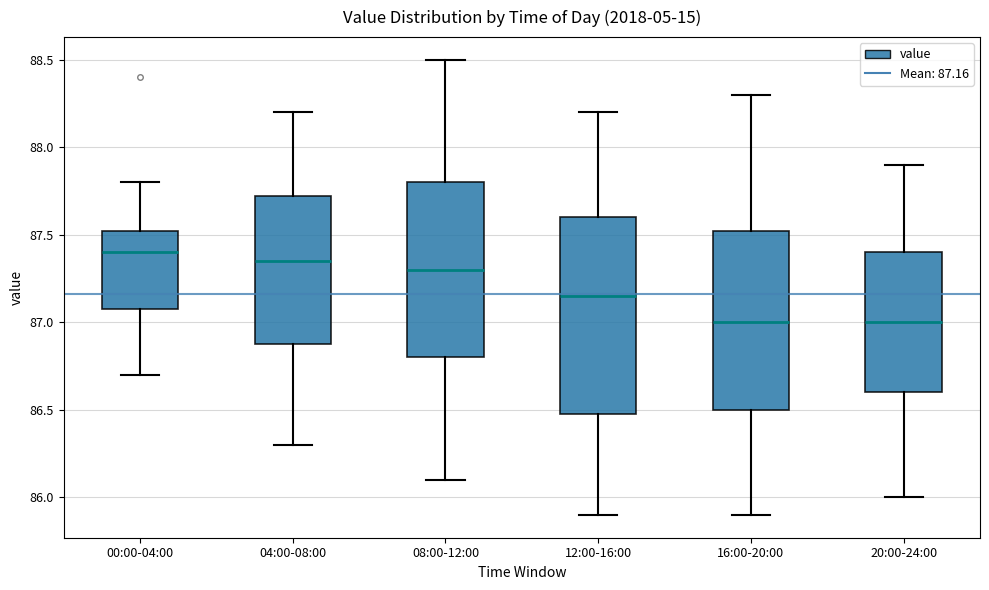

Where is the lower edge of the box for 20:00-24:00 on the y-axis? The values are not printed on the chart, so give them approximately, as read against the axis.

86.60